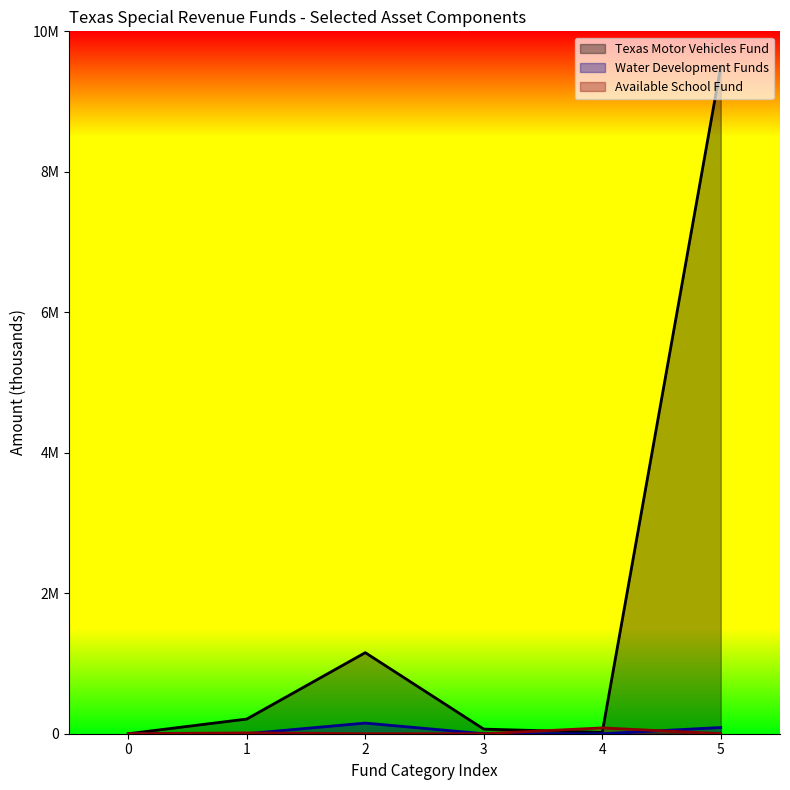

Does the chart display data point markers on the line(s)?

No